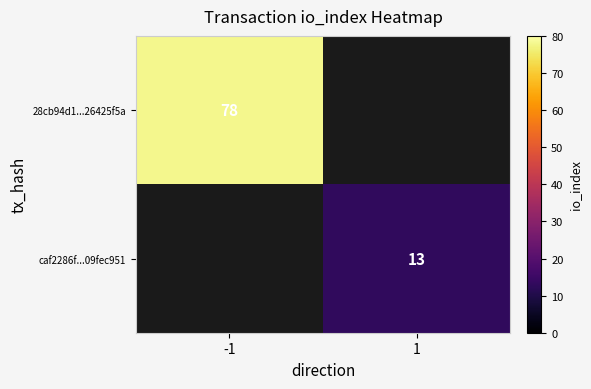

Is it true that 28cb94d1...26425f5a equals 78 at -1?

True